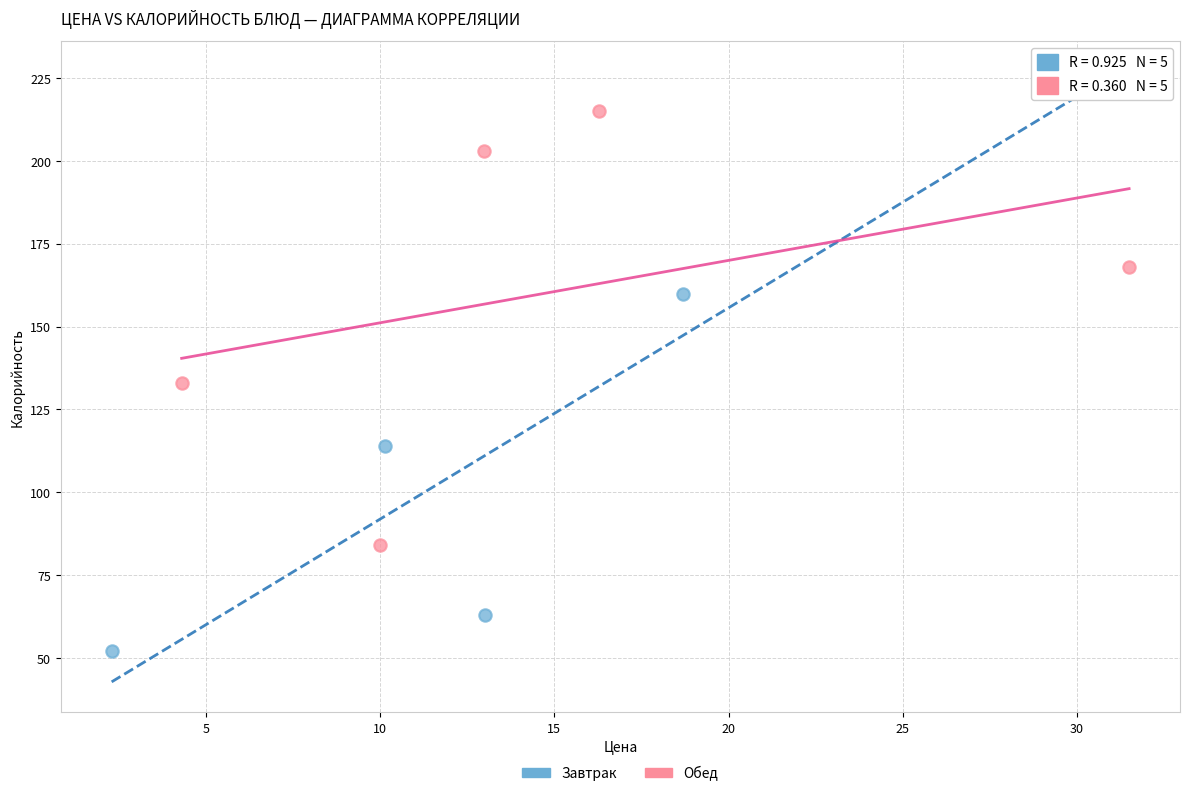

Which series contains the lowest Y value?

Завтрак